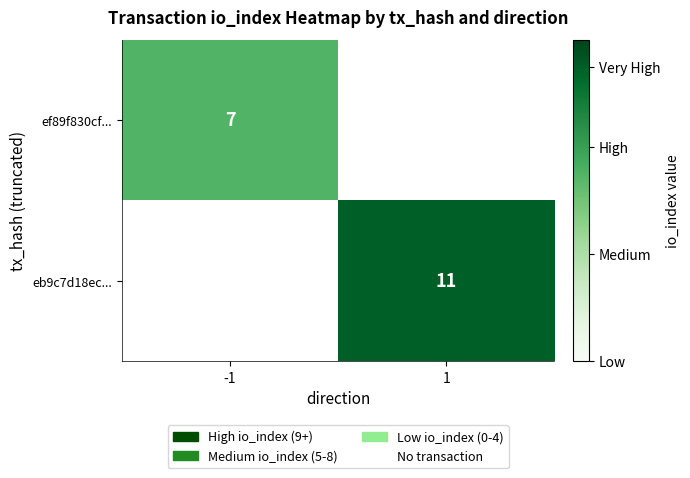

The value of eb9c7d18ec... at 1 is 15.1. True or false?

False